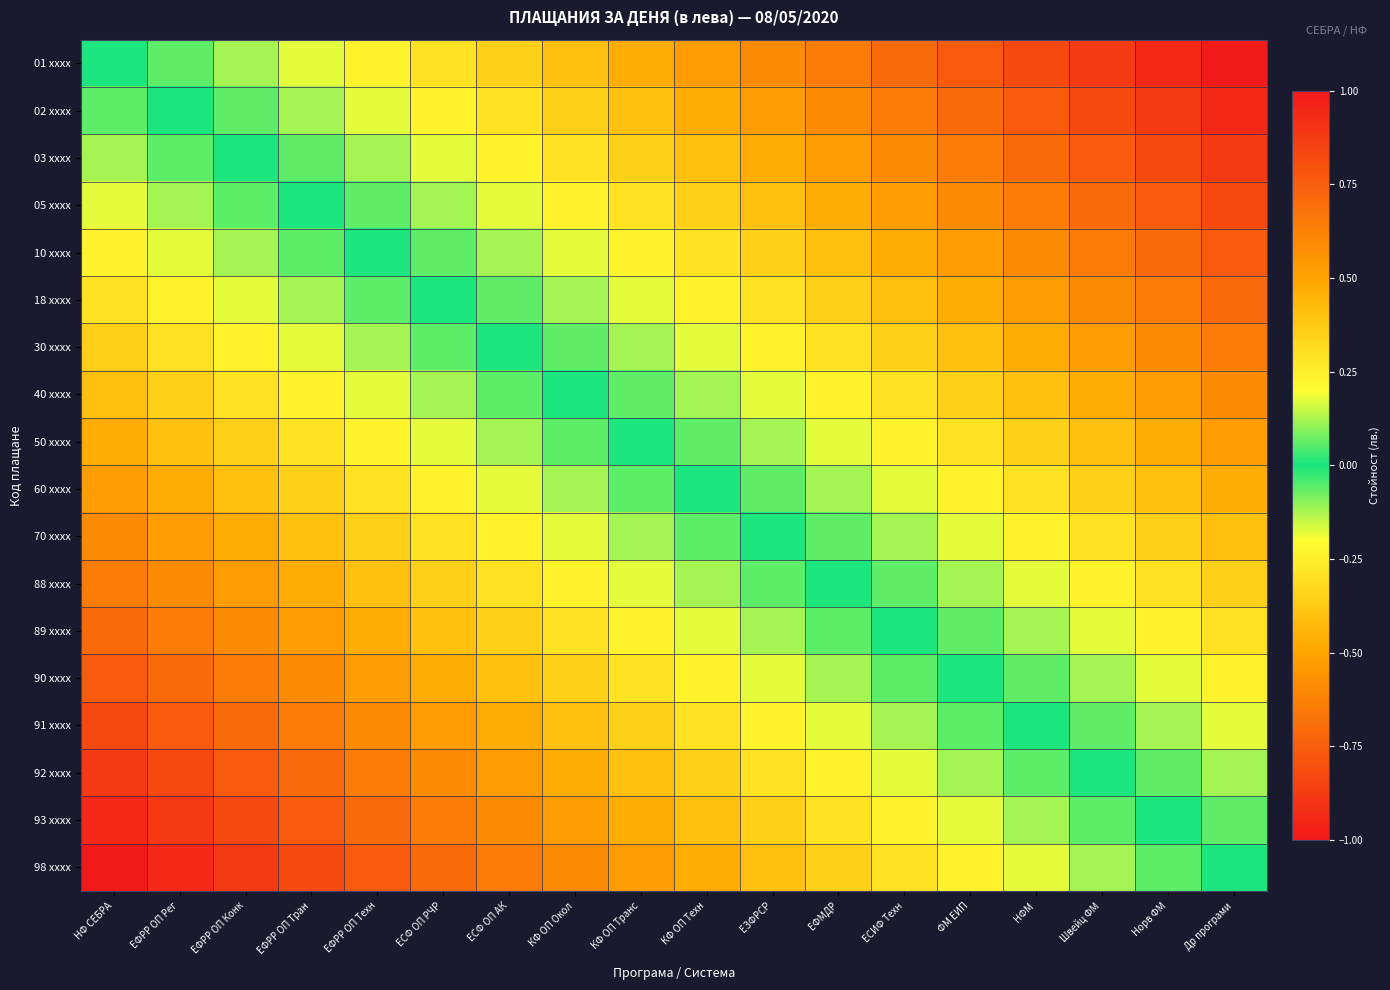

Which has a higher value, ФМ ЕИП or НФ СЕБРА?

ФМ ЕИП